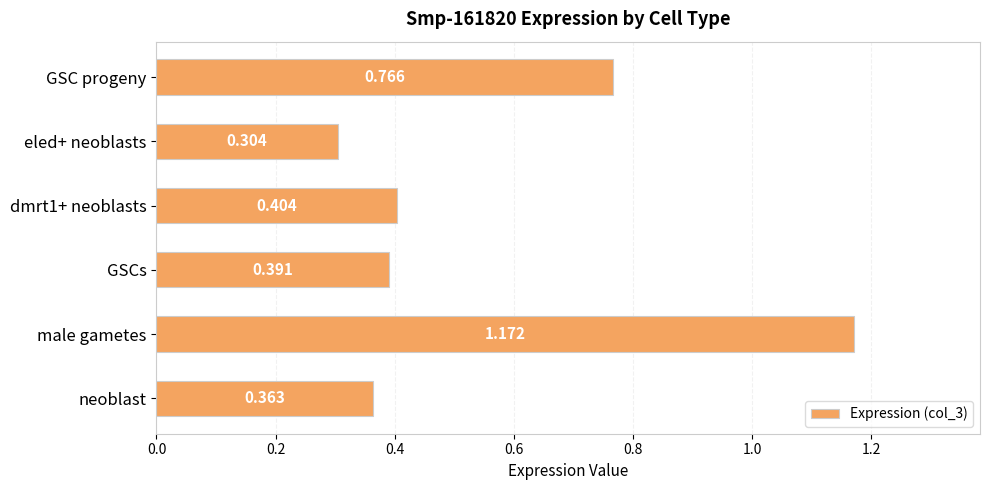

At which category does the chart reach its peak across all series?

male gametes